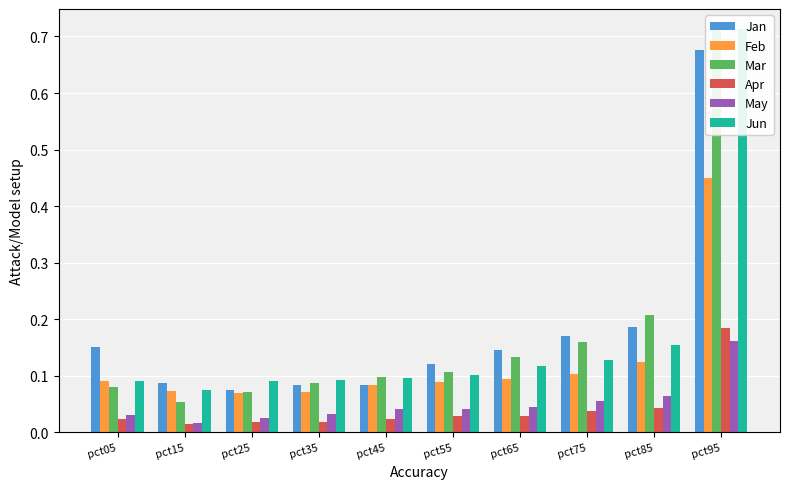

Which series has the largest range (max minus min)?

Mar